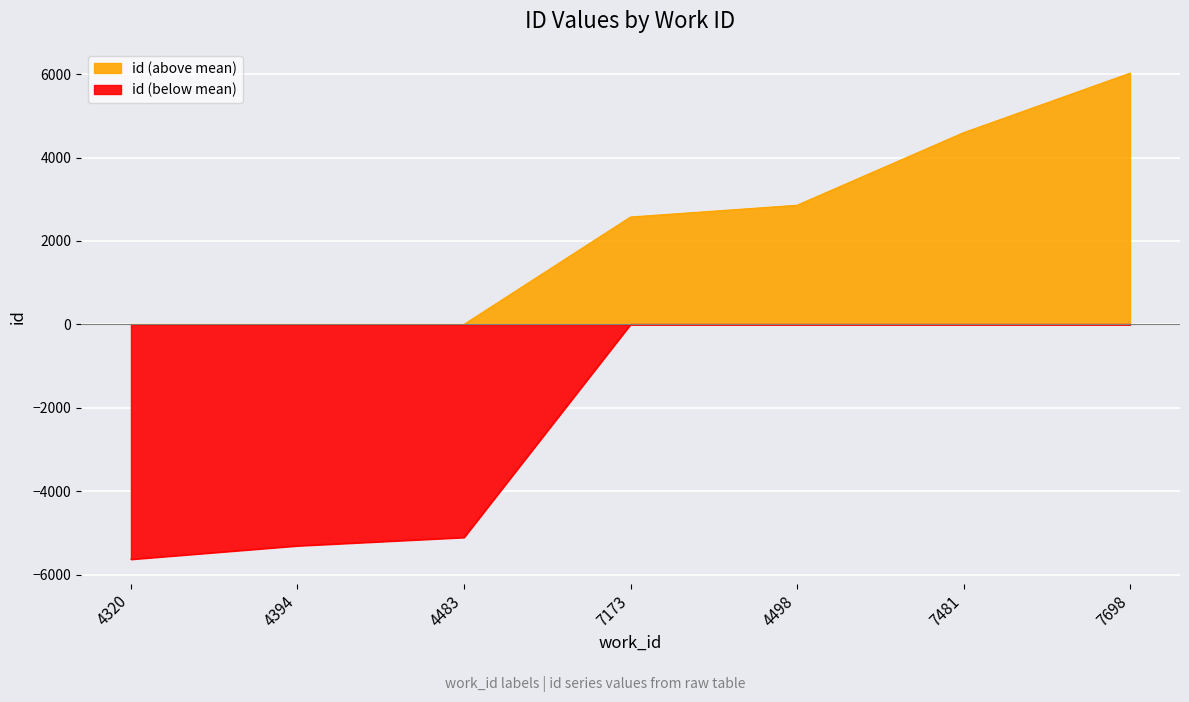

Rank the categories by value from lowest to highest.

4320, 4394, 4483, 7173, 4498, 7481, 7698